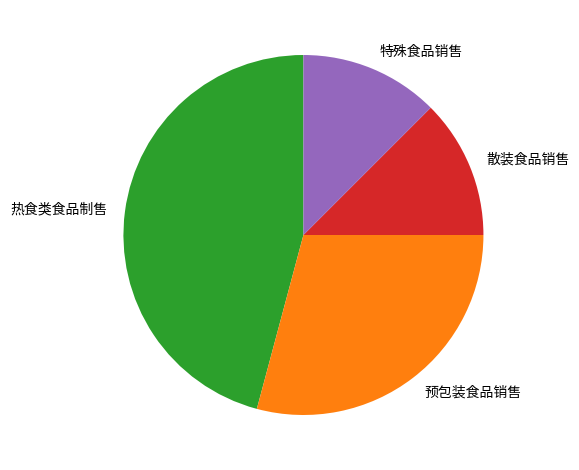

What is the ratio of the value at 预包装食品销售 to the value at 热食类食品制售?

0.6